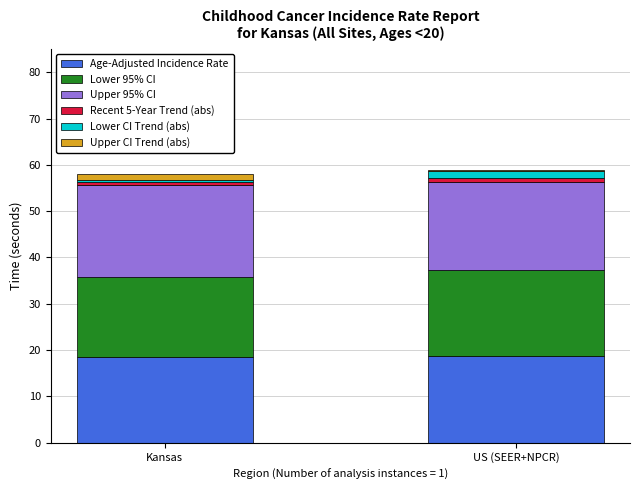

Which series has the largest total across all categories?

Upper 95% CI